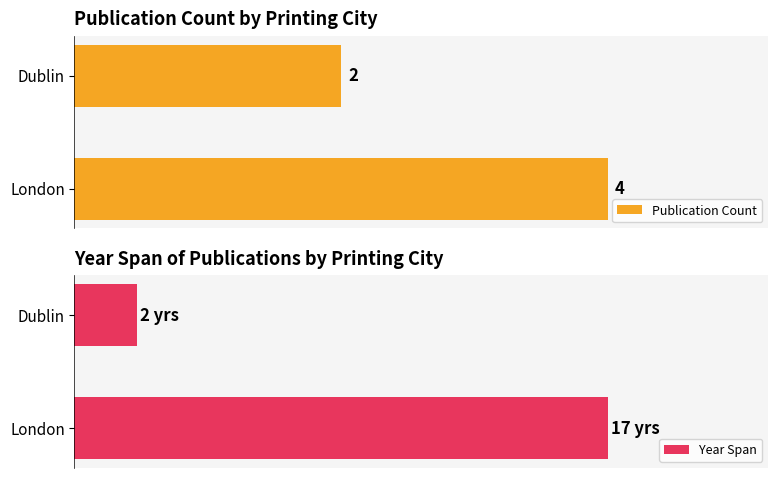

Which category has the lowest value in the Publication Count series?

Dublin